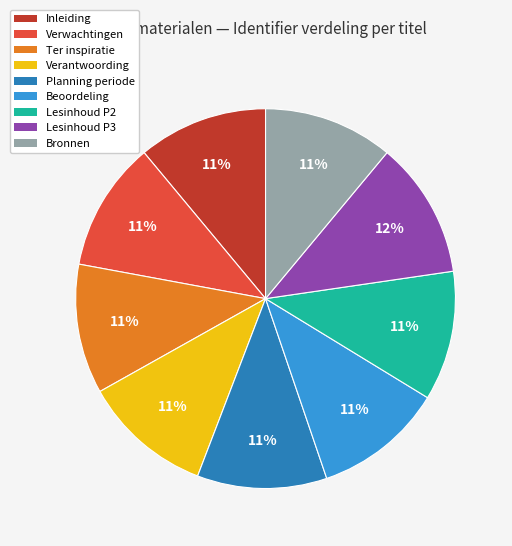

The Bronnen slice represents 11% of the pie. True or false?

True